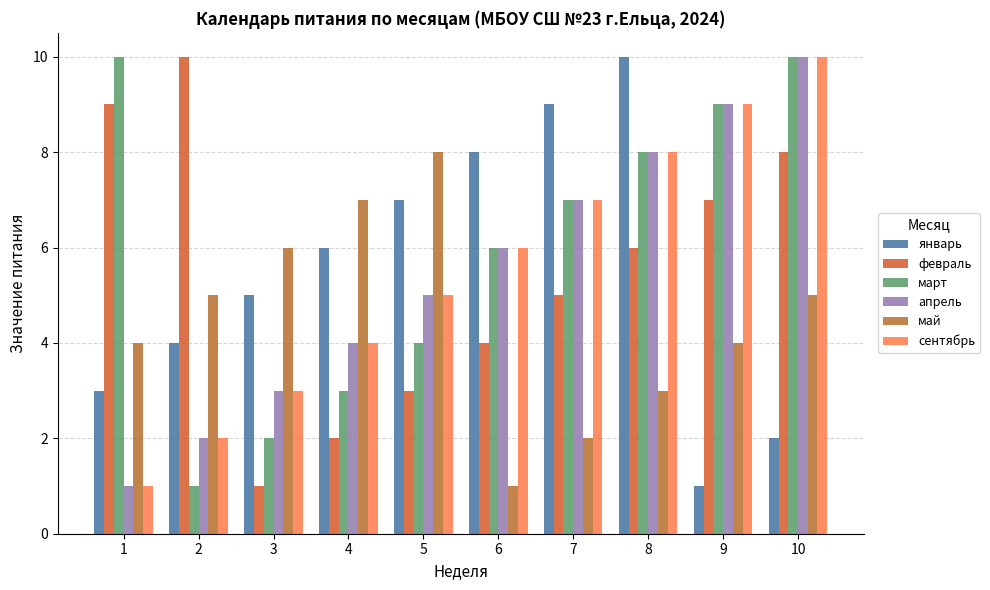

What is the sum of all апрель values?

55